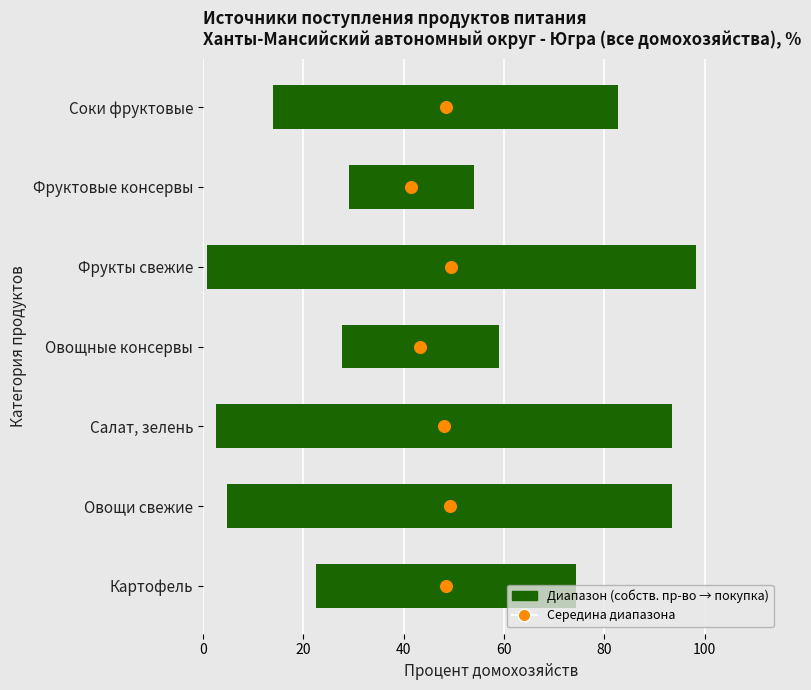

Which series reaches the minimum Y coordinate?

Середина диапазона